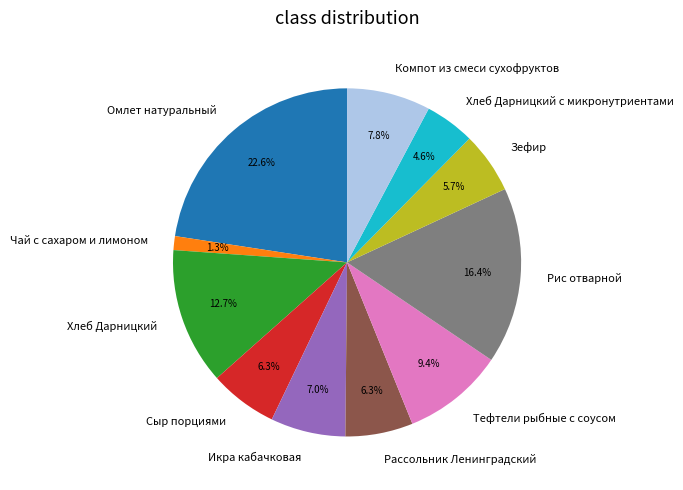

Which has a higher value, Омлет натуральный or Зефир?

Омлет натуральный